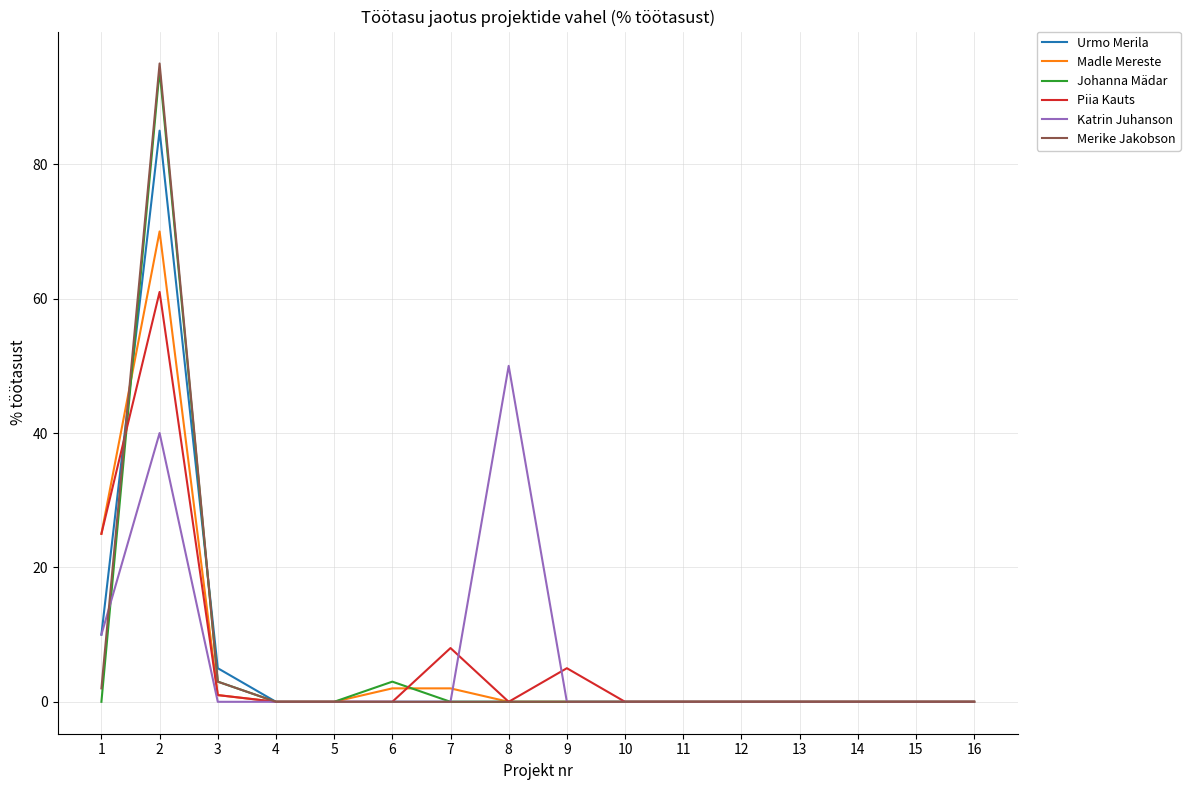

True or false: Madle Mereste and Urmo Merila intersect in this chart.

True